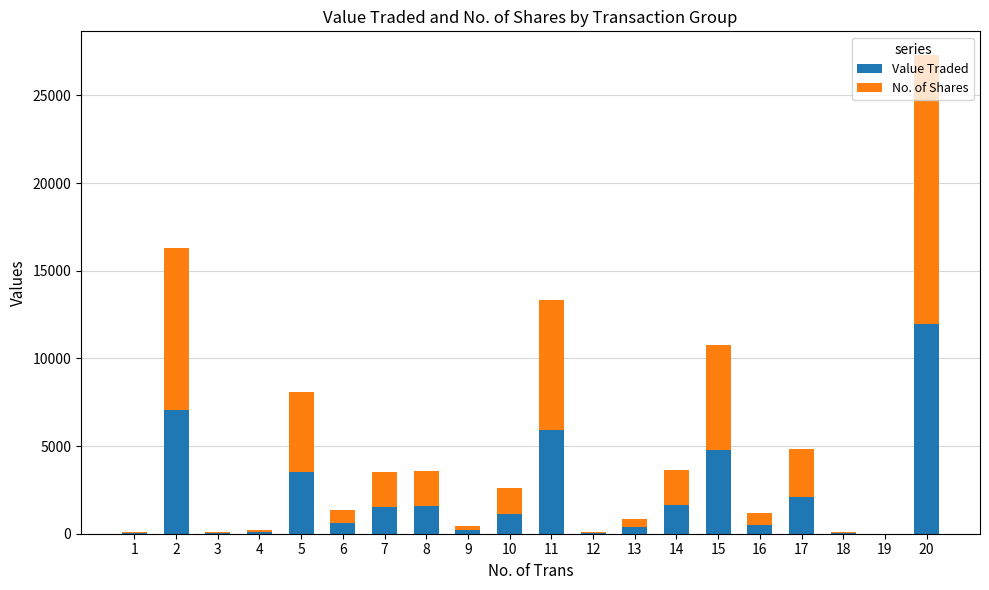

What is the highest value of the Value Traded series?

11958